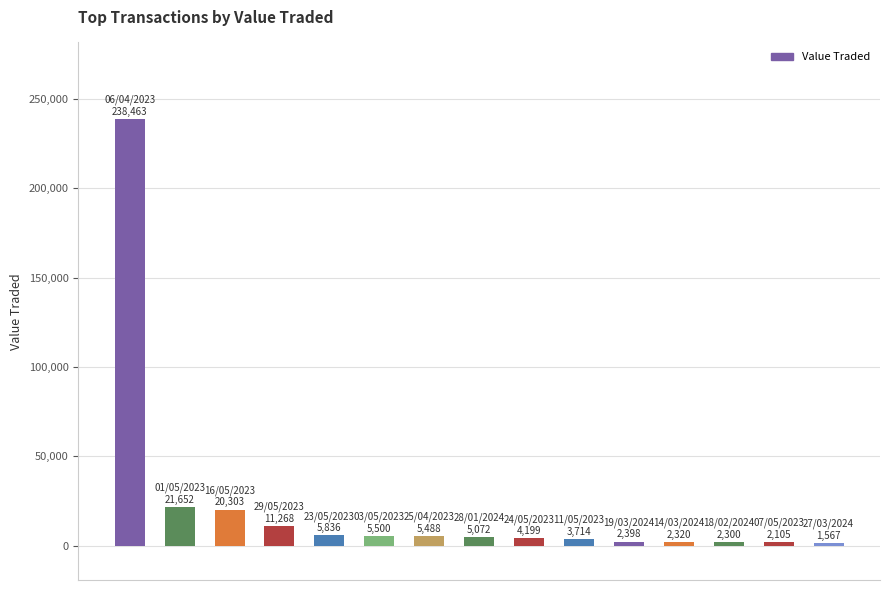

What is the difference between the second highest and minimum values?

20085